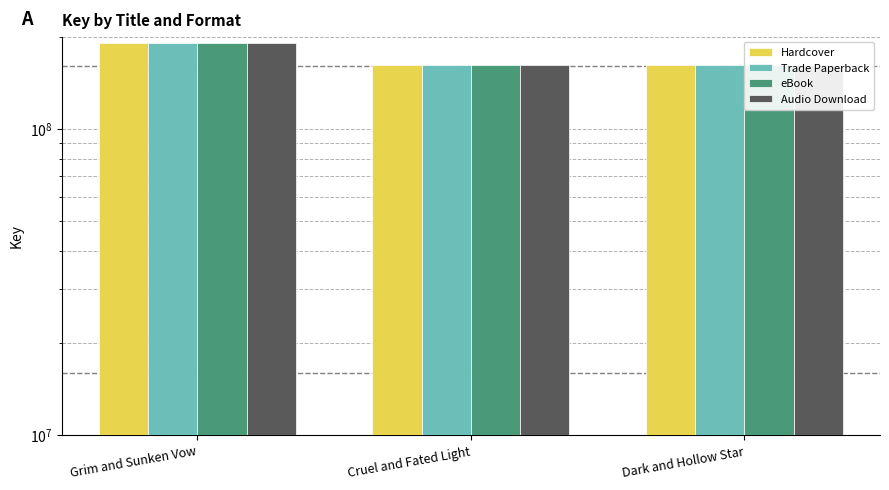

Which has a higher value, Cruel and Fated Light or Grim and Sunken Vow?

Grim and Sunken Vow